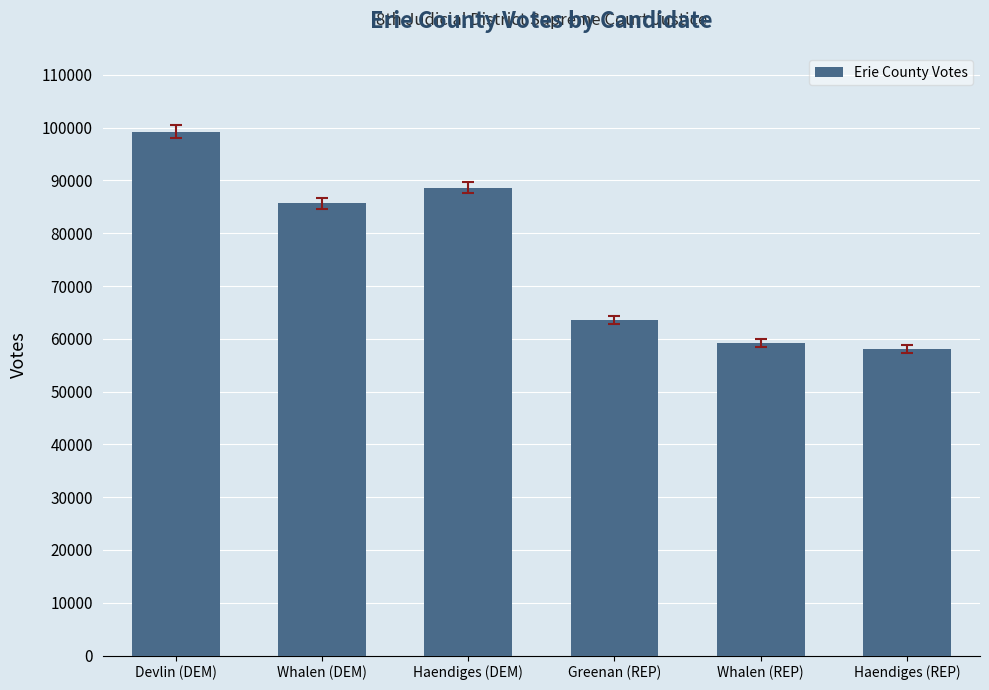

Is it true that the value at Whalen (DEM) is 130095?

False